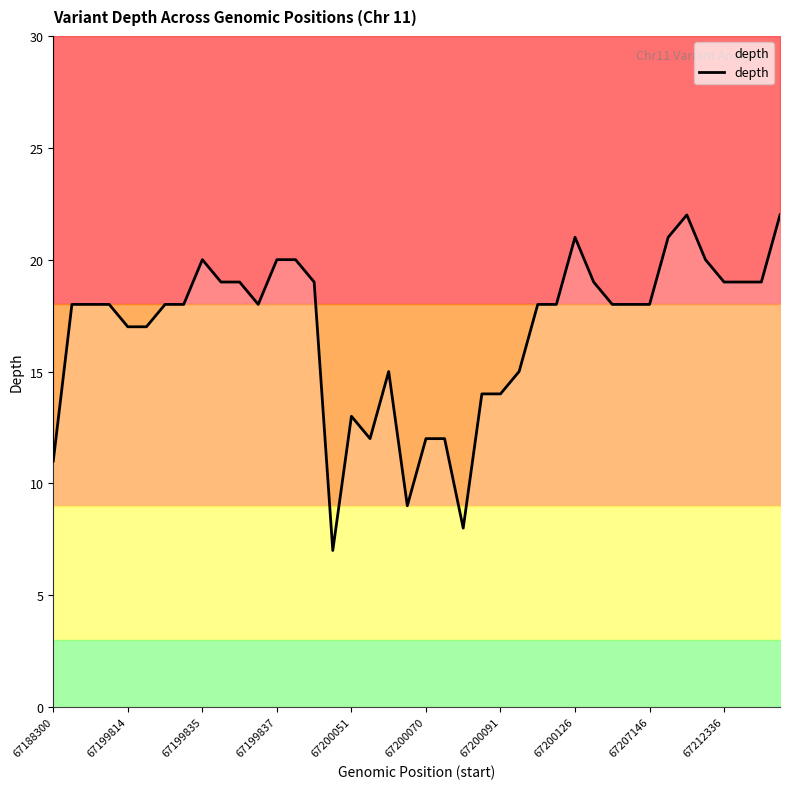

What is the minimum value for depth?

7